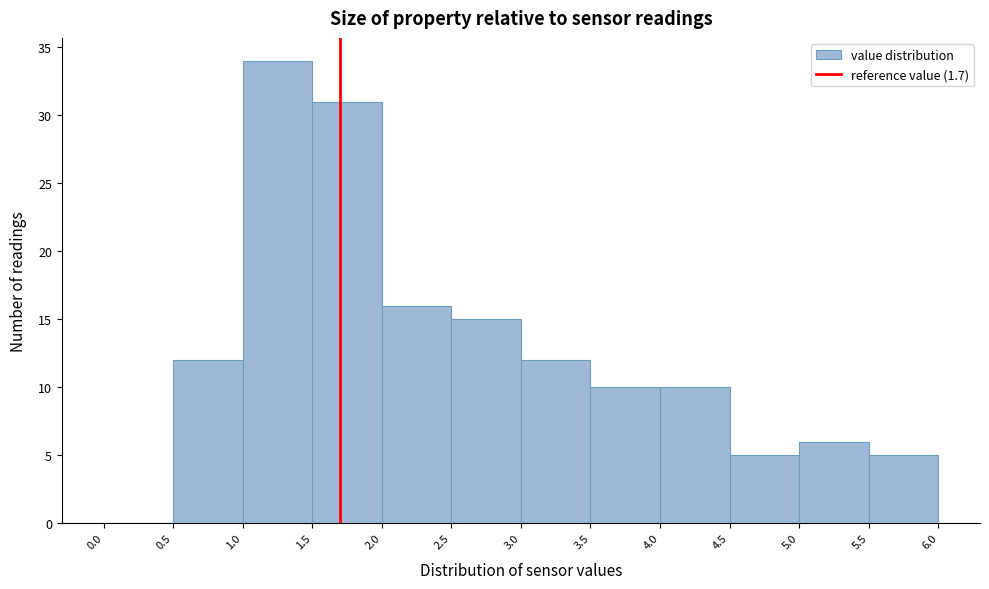

Which range on the x-axis has the tallest bar?

1.0 to 1.5